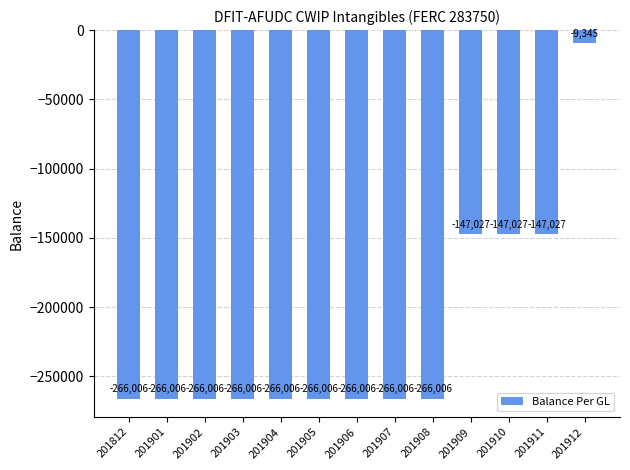

What is the maximum value shown in the chart?

-9344.7